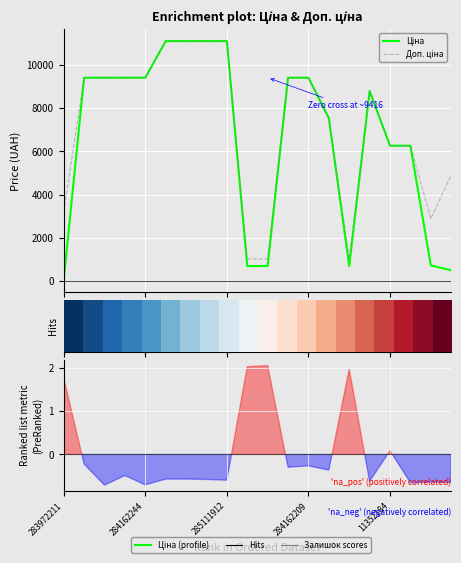

What value does the Ціна series have at 13?

7545.9